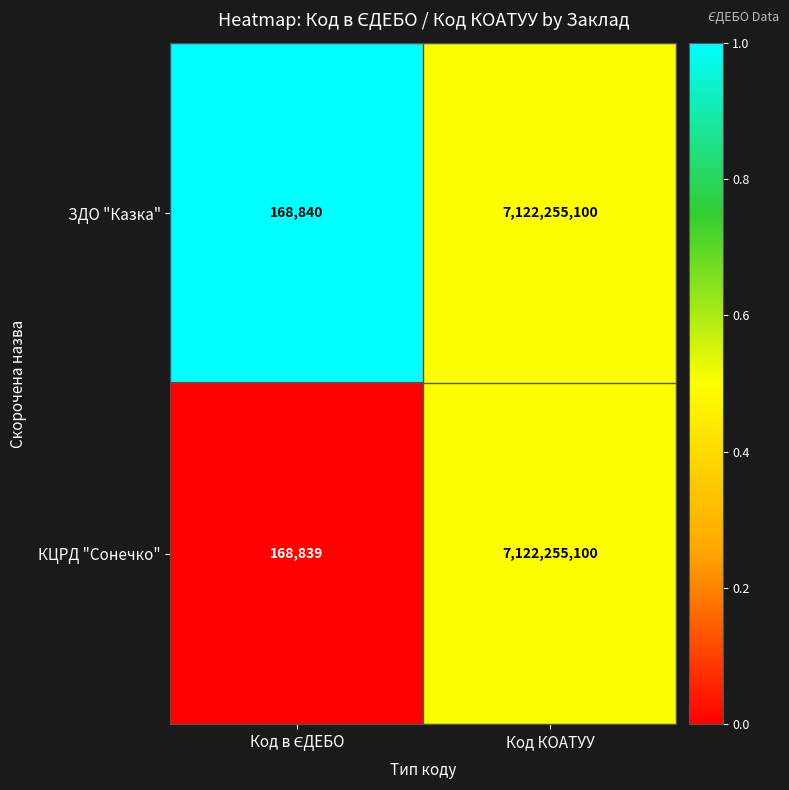

How many categories are shown in the chart?

2